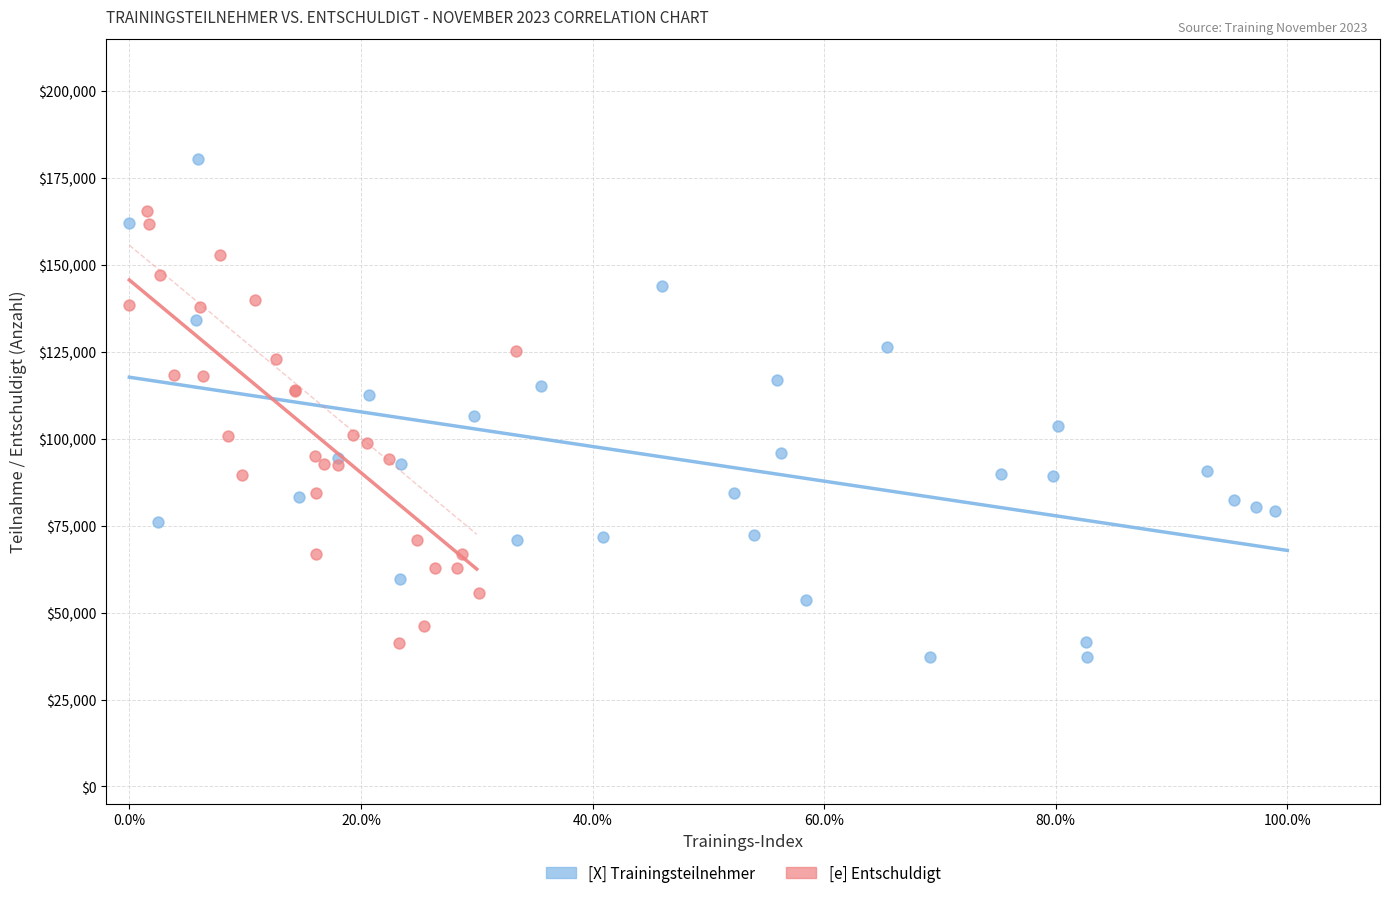

Which series contains the lowest Y value?

[X] Trainingsteilnehmer